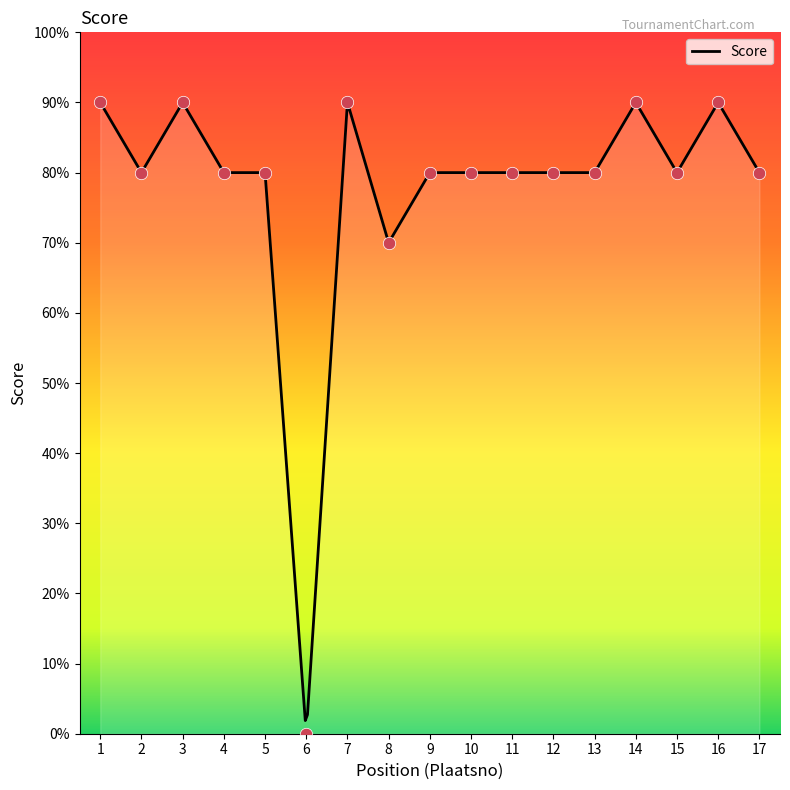

Which has a higher value, 17 or 3?

3